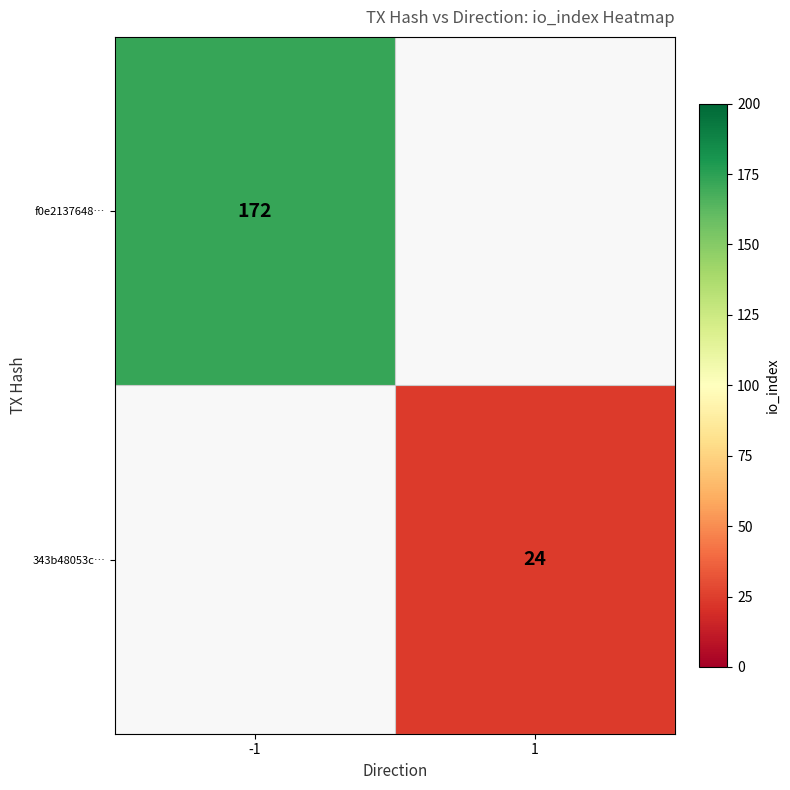

At how many categories does at least one series exceed 76?

1